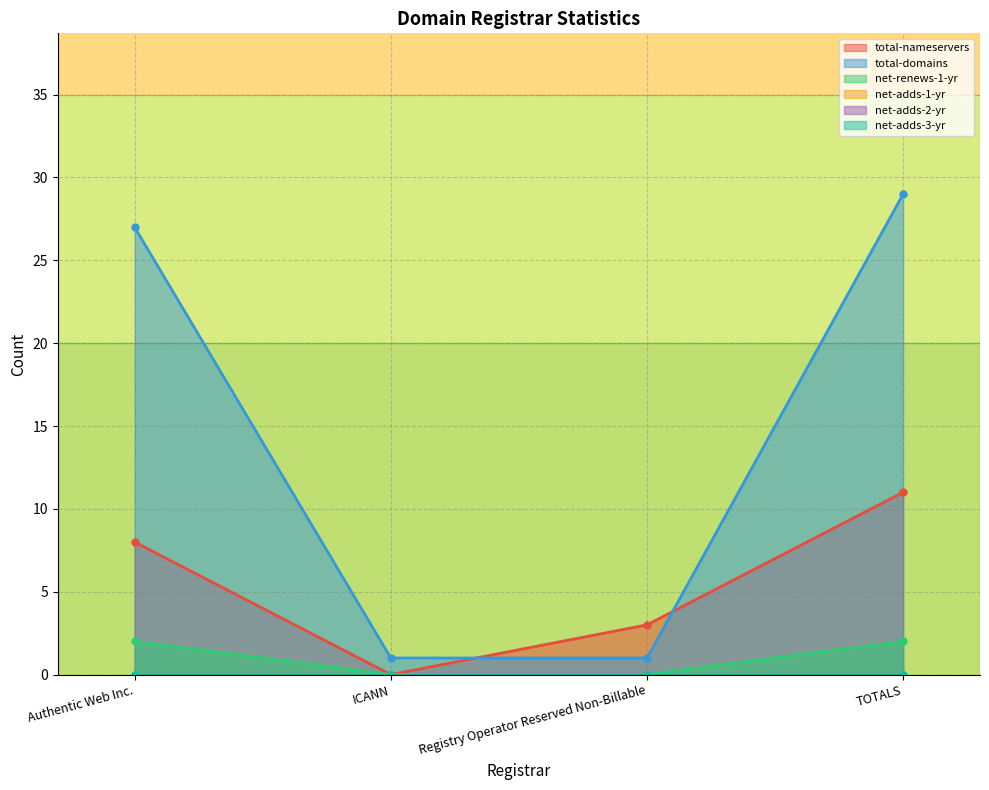

How many data points does each series have?

4